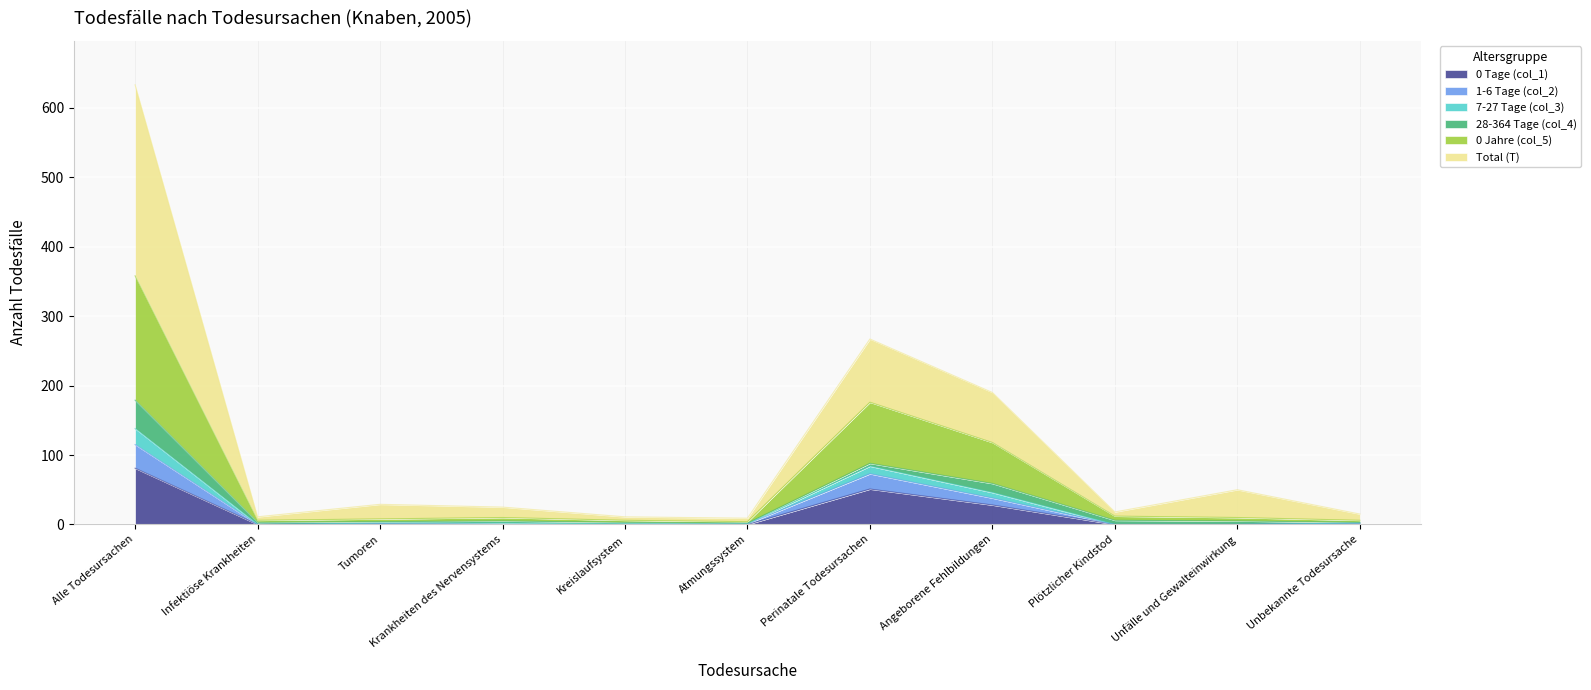

Which has a higher value, Infektiöse Krankheiten or Unbekannte Todesursache?

Unbekannte Todesursache